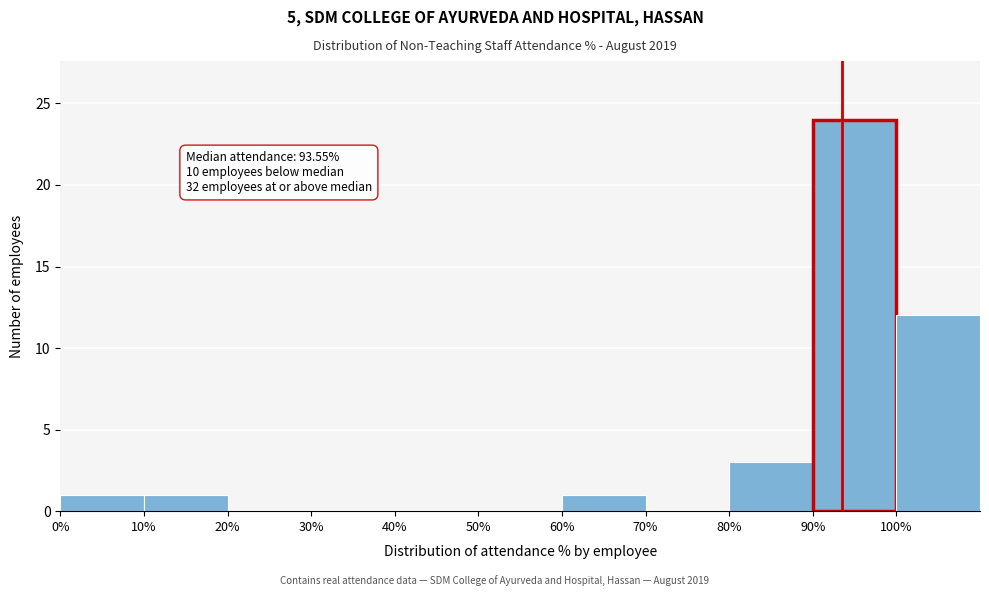

Which range on the x-axis has the tallest bar?

90 to 100